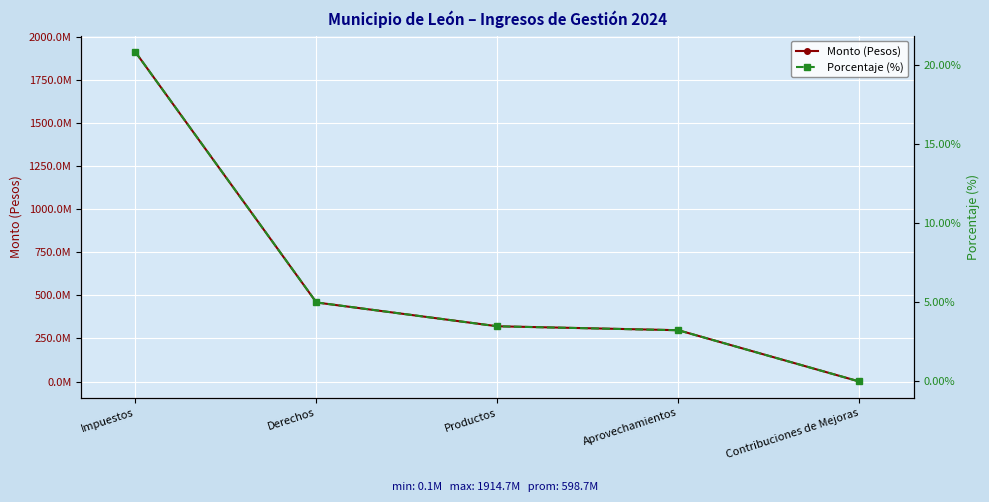

True or false: Porcentaje (%) and Monto (Pesos) cross at least once.

False